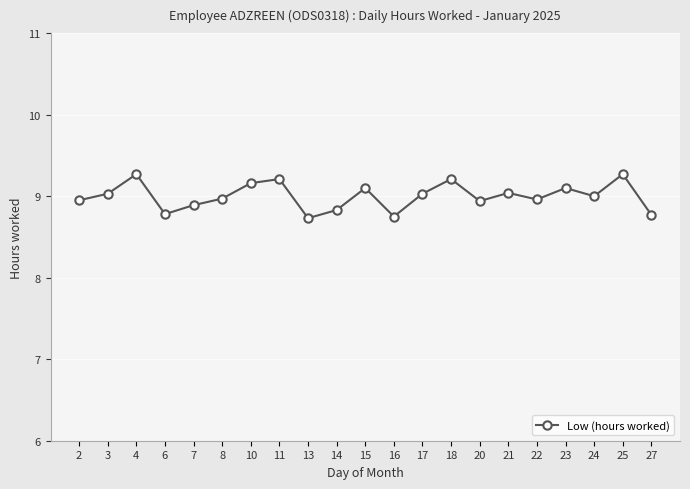

What is the difference between the maximum and minimum values?

0.5